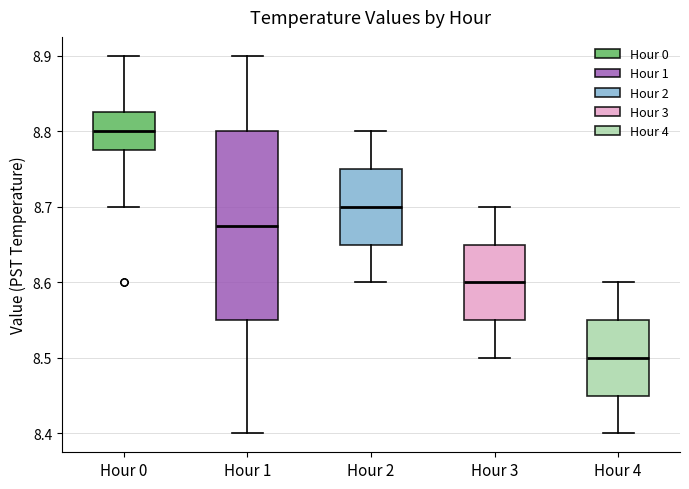

Which box is the tallest, from its lower edge to its upper edge?

Hour 1